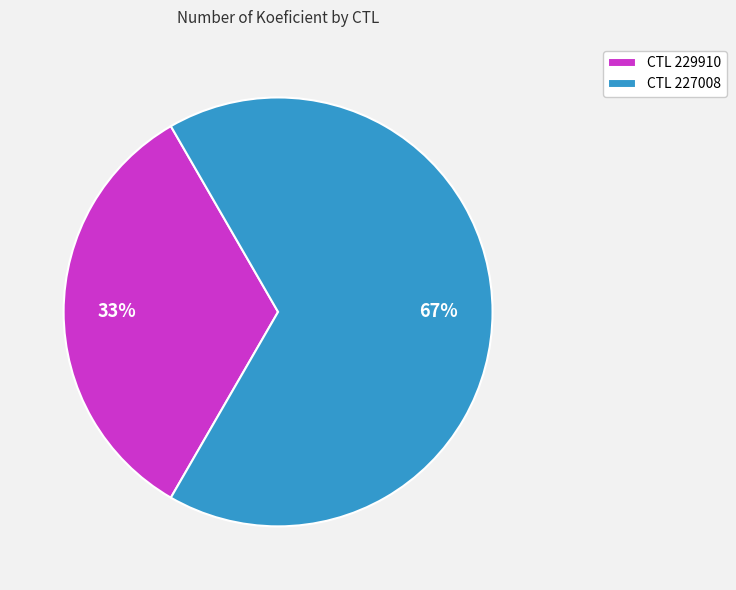

How many segments does this pie chart have?

2